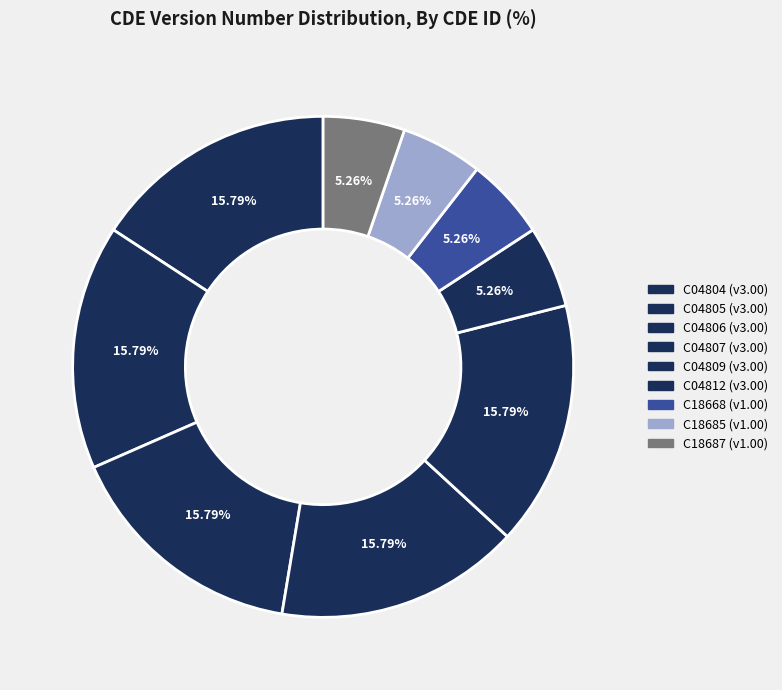

Count the number of slices in the pie.

9